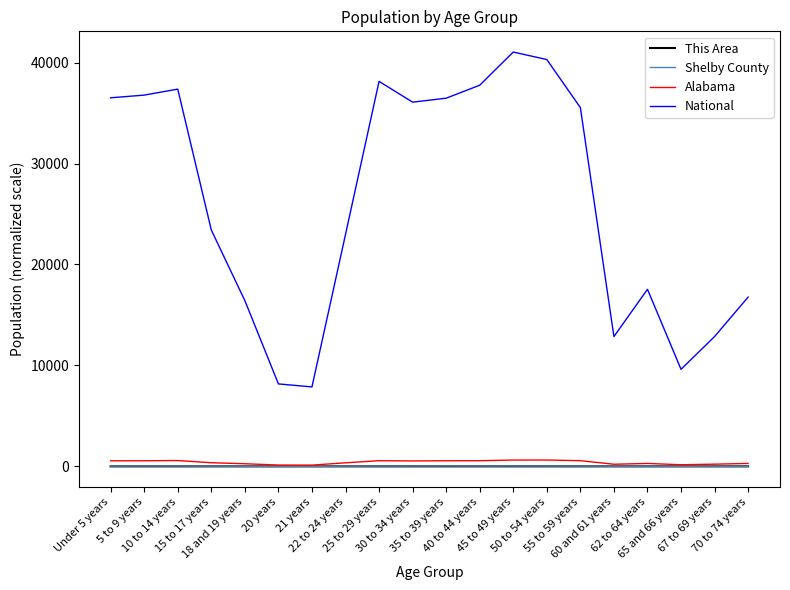

What are all the series names shown in the legend?

This Area, Shelby County, Alabama, National